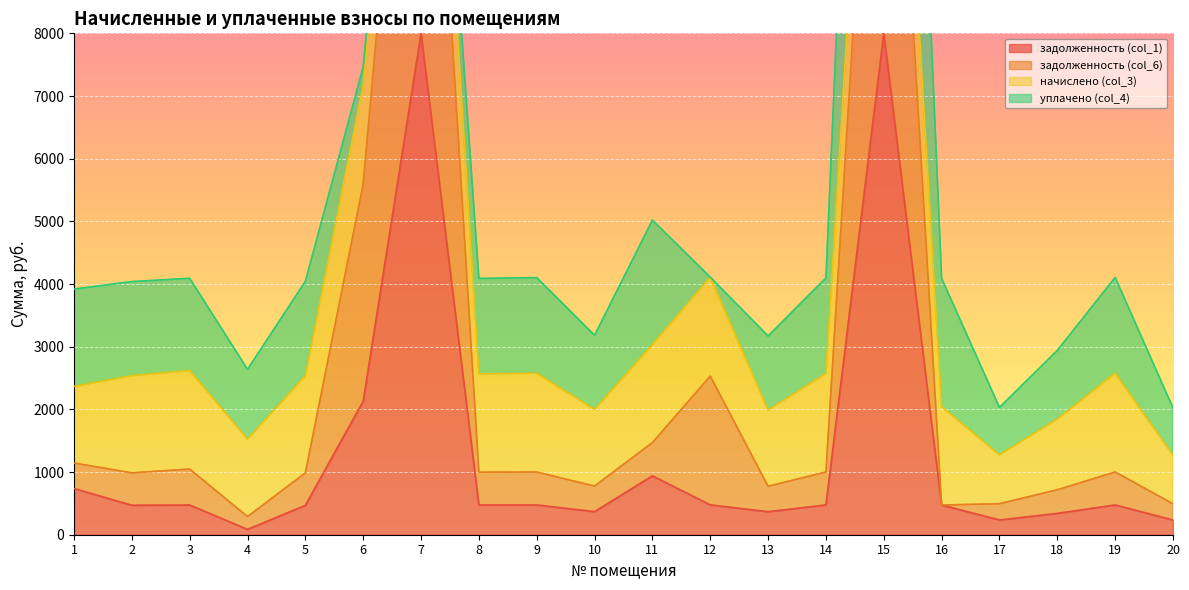

Between 2 and 12, which is larger?

12